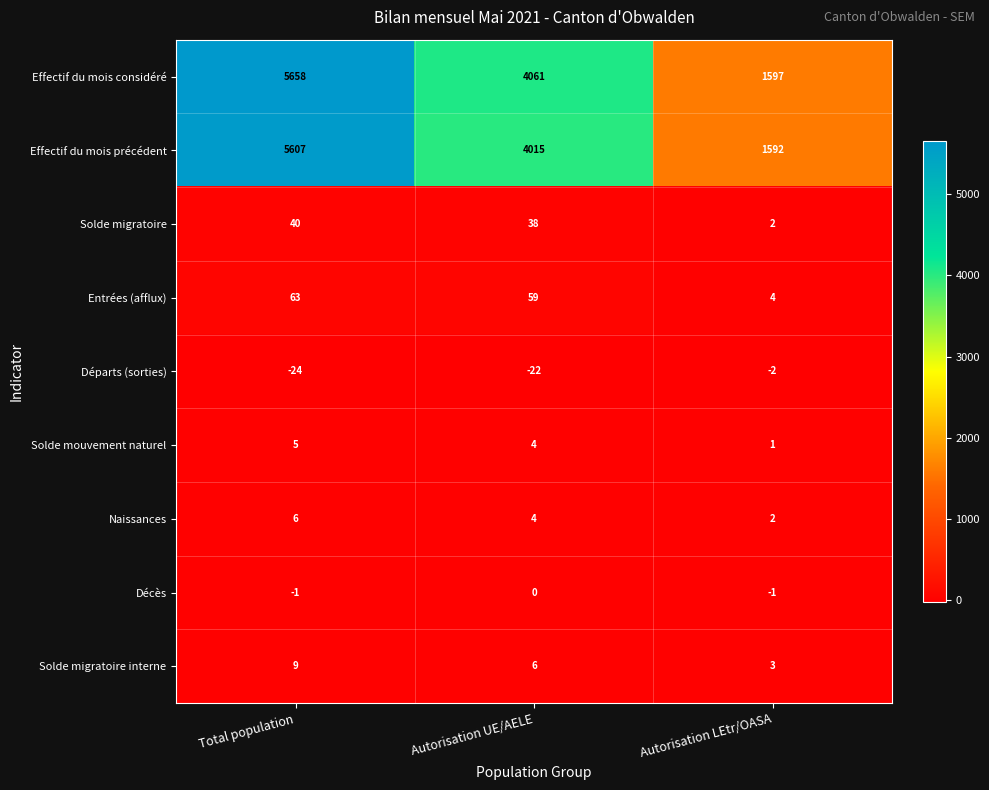

List the series in order of their peak value, lowest first.

Départs (sorties), Décès, Solde mouvement naturel, Naissances, Solde migratoire interne, Solde migratoire, Entrées (afflux), Effectif du mois précédent, Effectif du mois considéré